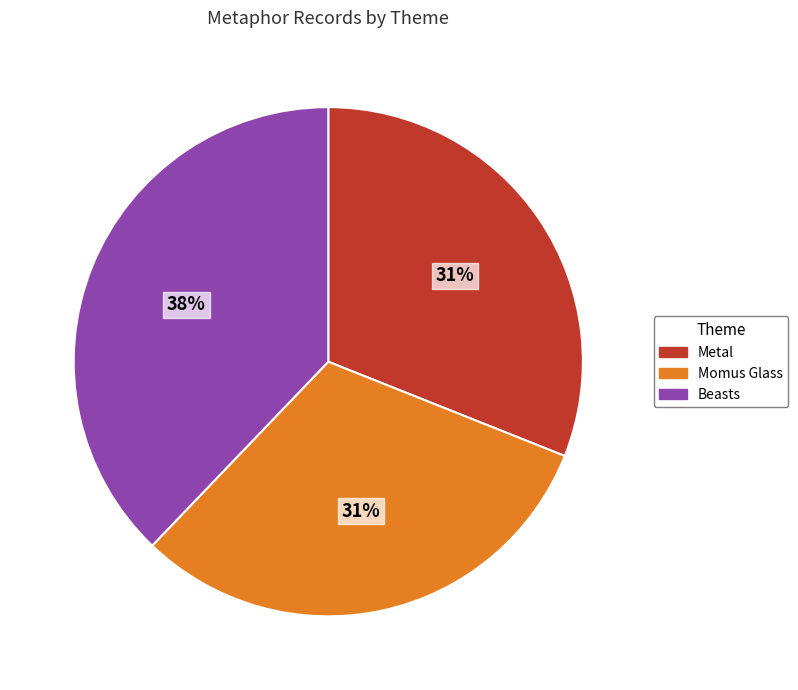

The Beasts slice represents 38% of the pie. True or false?

True